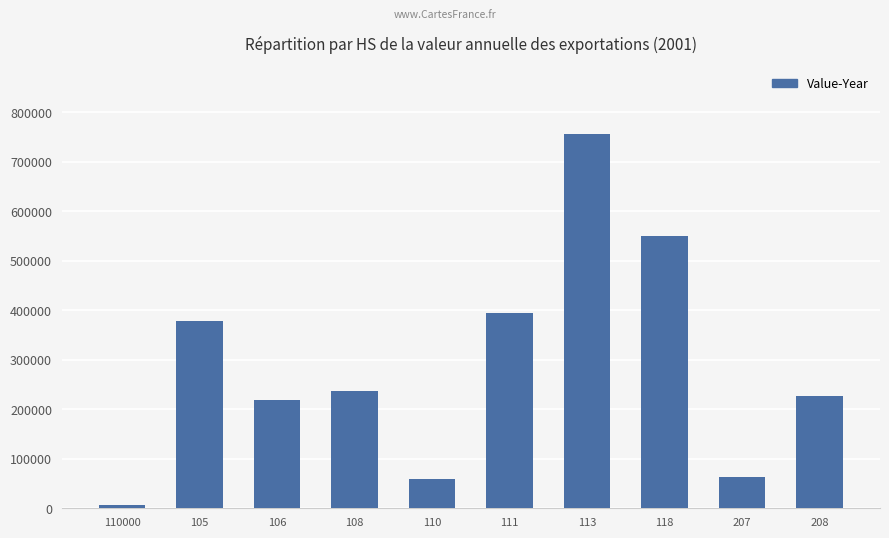

True or false: the data shows 62872 at 207.

True